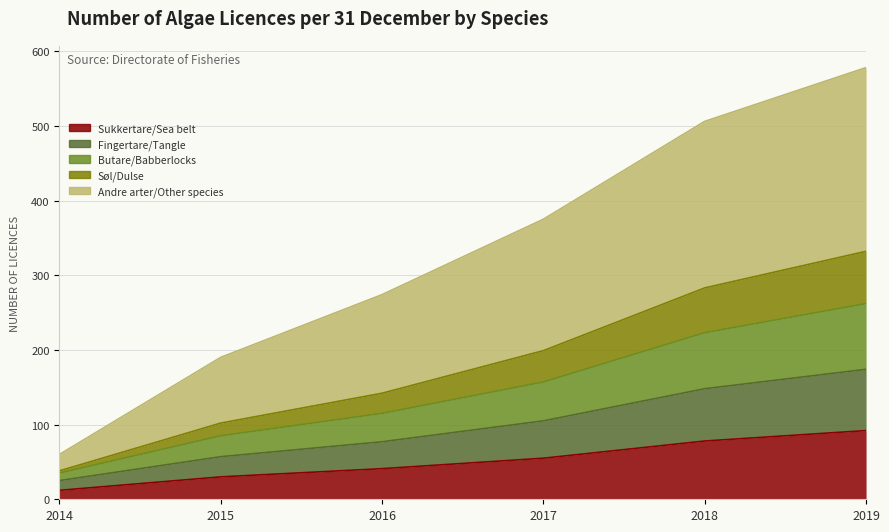

At which label does Butare/Babberlocks reach its peak?

2019